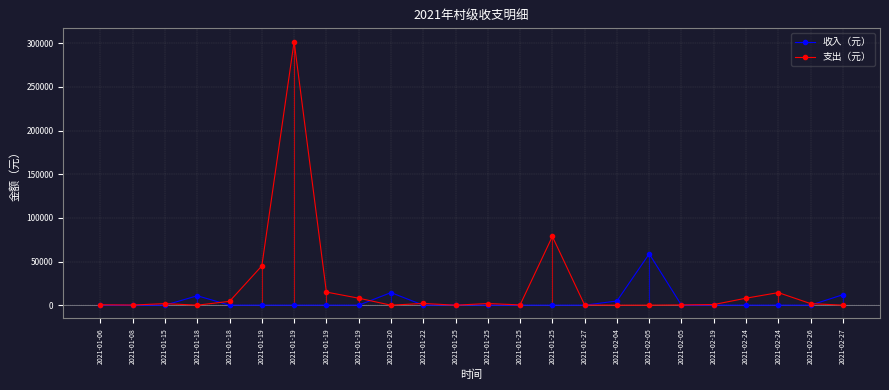

True or false: 收入（元） has a value of -33702.0 at 2021-02-19.

False